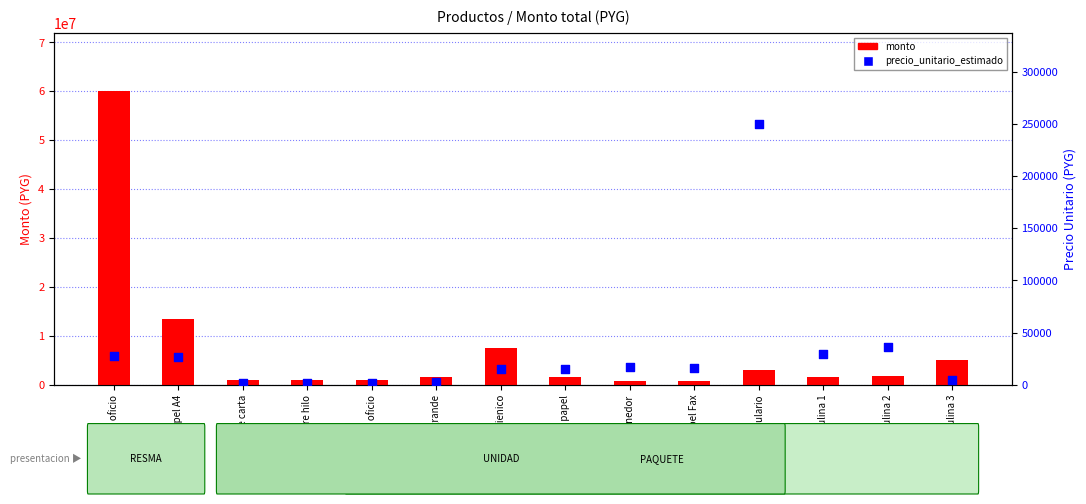

Which series has the largest Y range (max minus min)?

monto